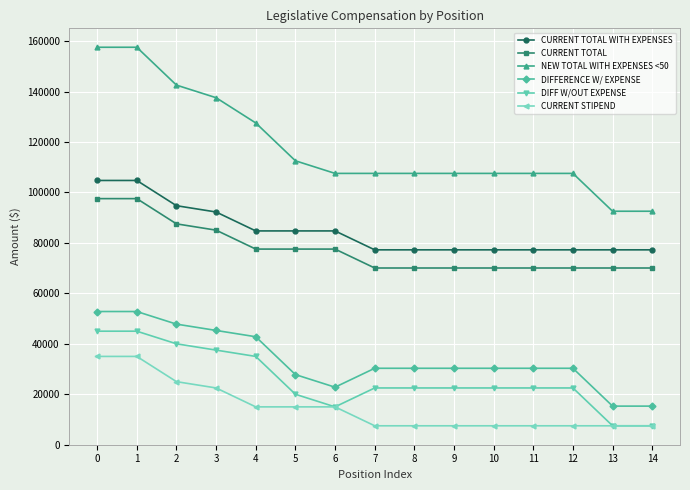

Is the value of CURRENT STIPEND at 1 greater than the value of CURRENT TOTAL at 8?

No